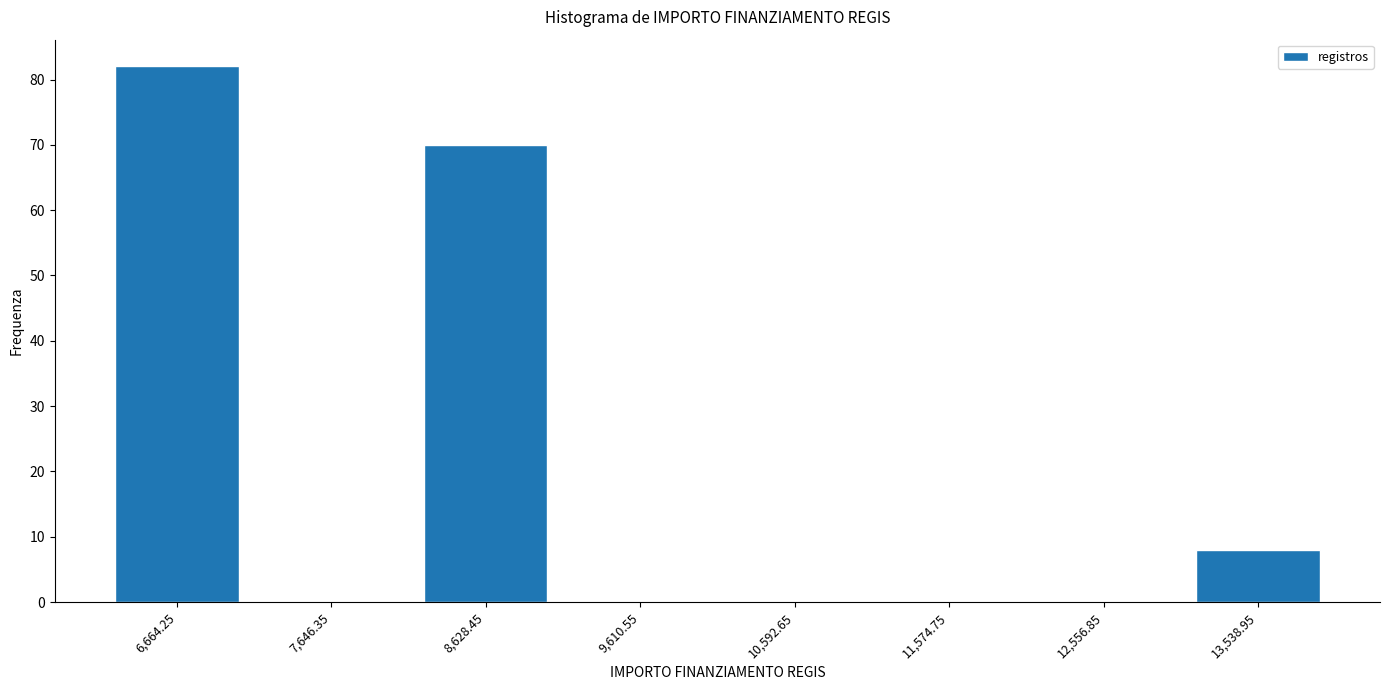

Reading left to right, list every bar in this chart as the range it spans on the x-axis followed by its height. Neither the bar edges nor the heights are printed on the chart, so give them approximately, as read against the axes.

6200 to 7200: 82
7200 to 8100: 0
8100 to 9100: 70
9100 to 10100: 0
10100 to 11100: 0
11100 to 12100: 0
12100 to 13000: 0
13000 to 14000: 8